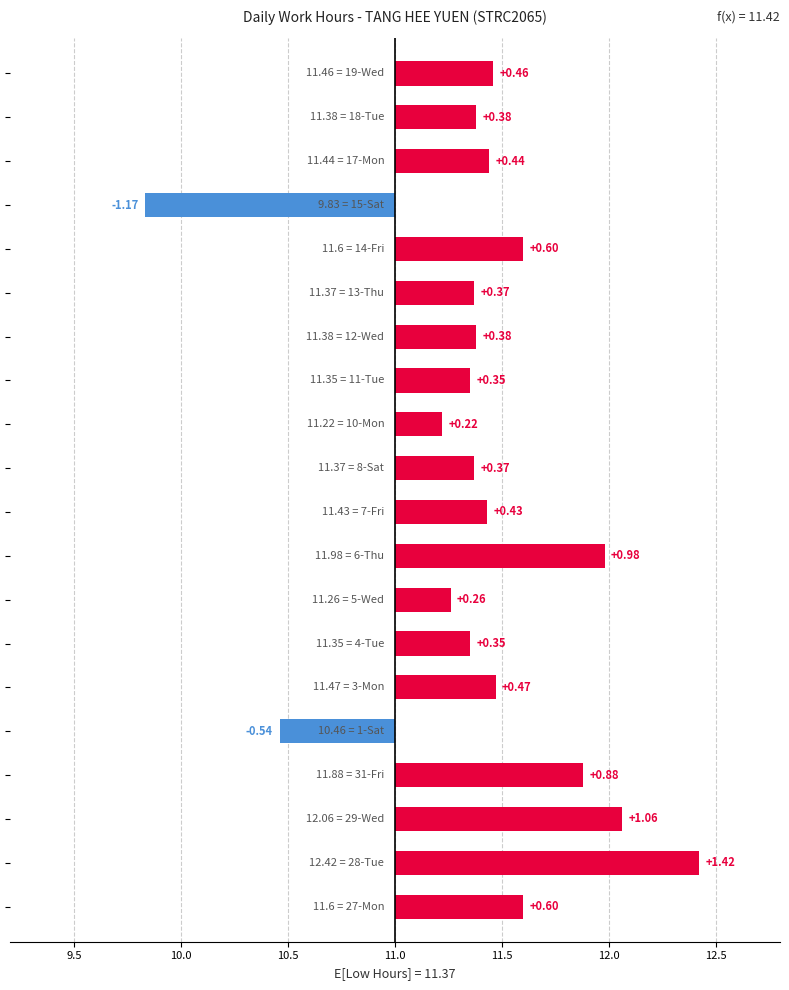

Are the bars grouped side by side (vs. stacked)?

No